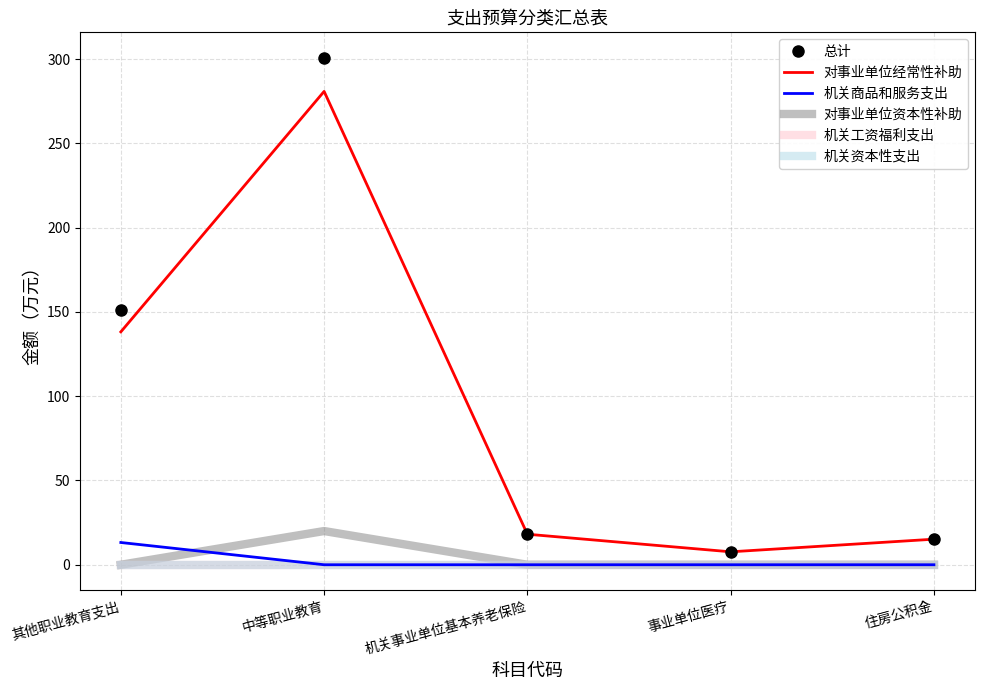

True or false: 总计 and 对事业单位资本性补助 cross at least once.

False